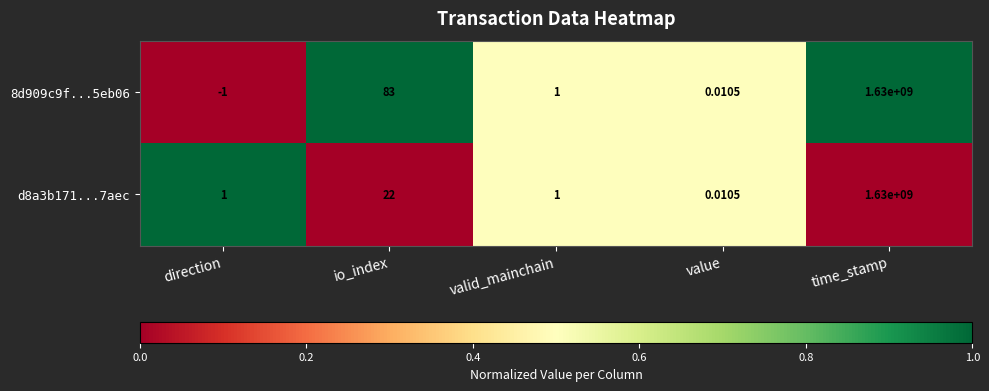

At which category is the sum across all series the highest?

time_stamp